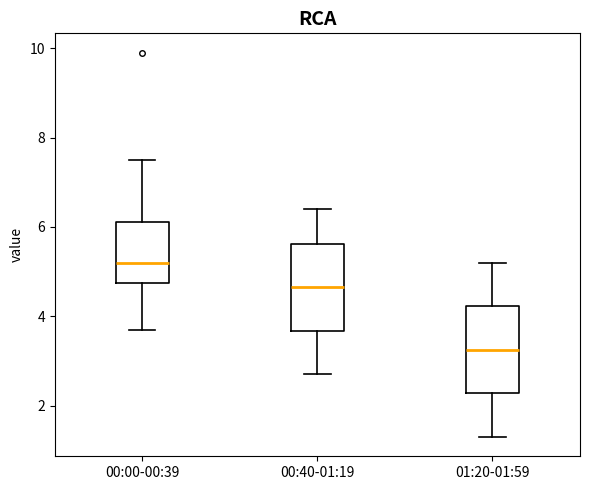

Reading left to right, transcribe this box plot: for each box, give where its median line is, the range the box spans, and where its two whiskers end, as read against the y-axis. The values are not printed on the chart, so give them approximately, as read against the axis.

00:00-00:39: median 5.2, box 4.8 to 6.2, whiskers 3.8 to 7.6
00:40-01:19: median 4.6, box 3.6 to 5.6, whiskers 2.8 to 6.4
01:20-01:59: median 3.2, box 2.2 to 4.2, whiskers 1.4 to 5.2